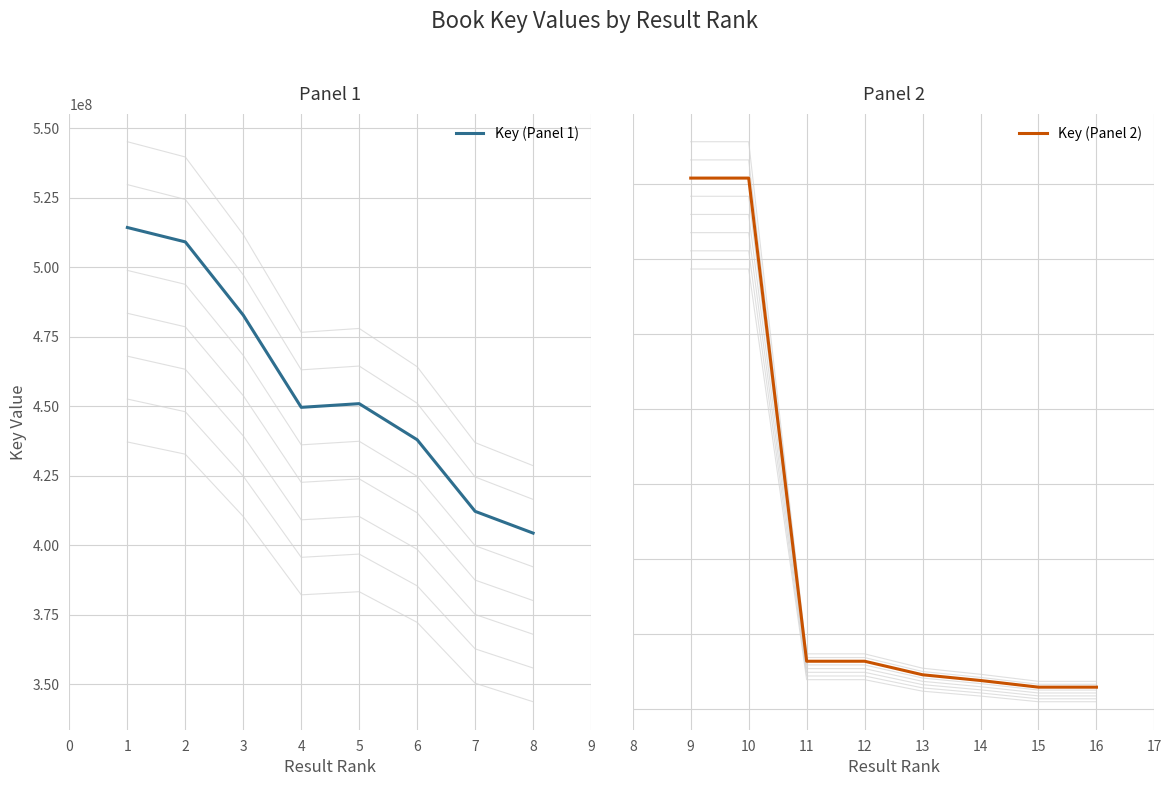

Is it true that Key (Panel 2) equals 607474888 at 9?

False